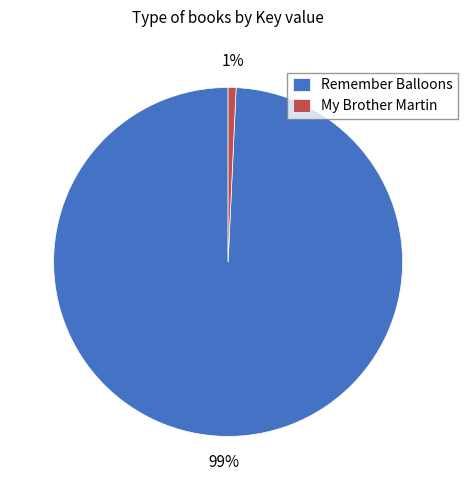

Is there any slice that represents more than half of the pie?

Yes